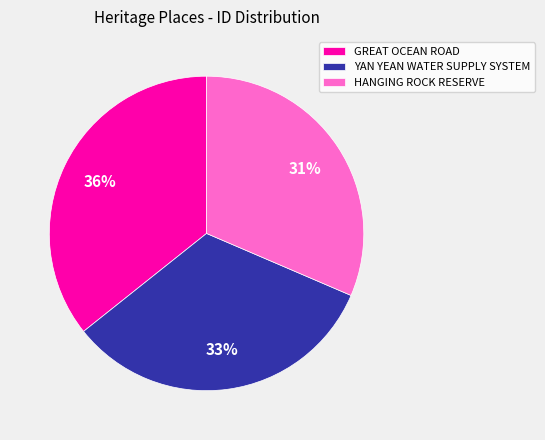

Which slice is the largest?

GREAT OCEAN ROAD